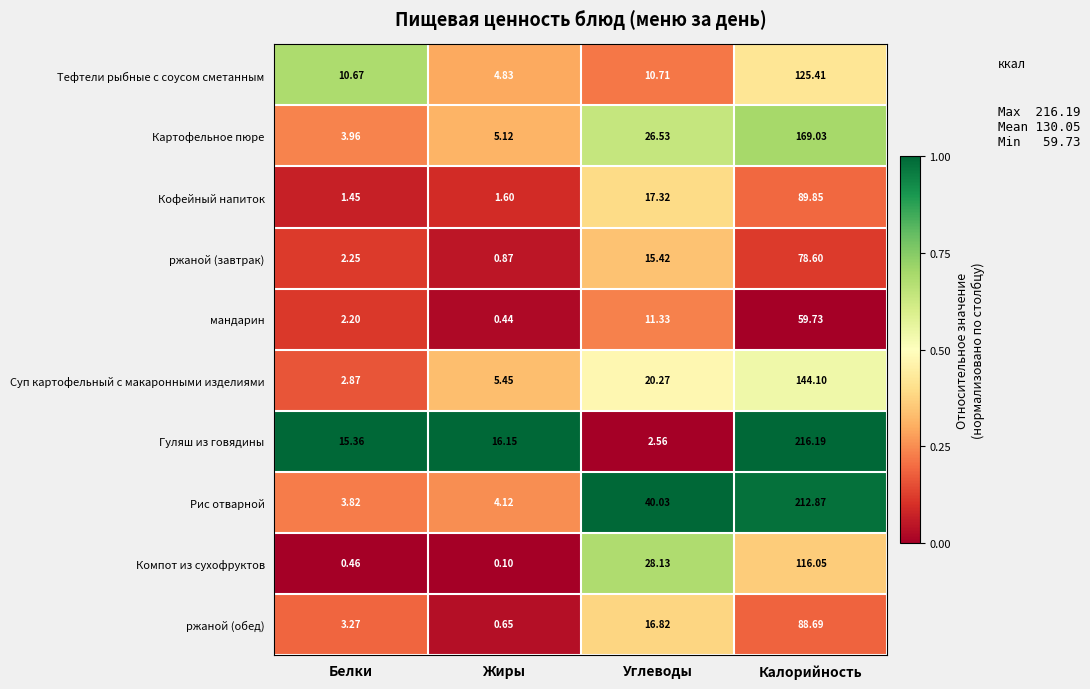

Count the number of categories in the chart.

4